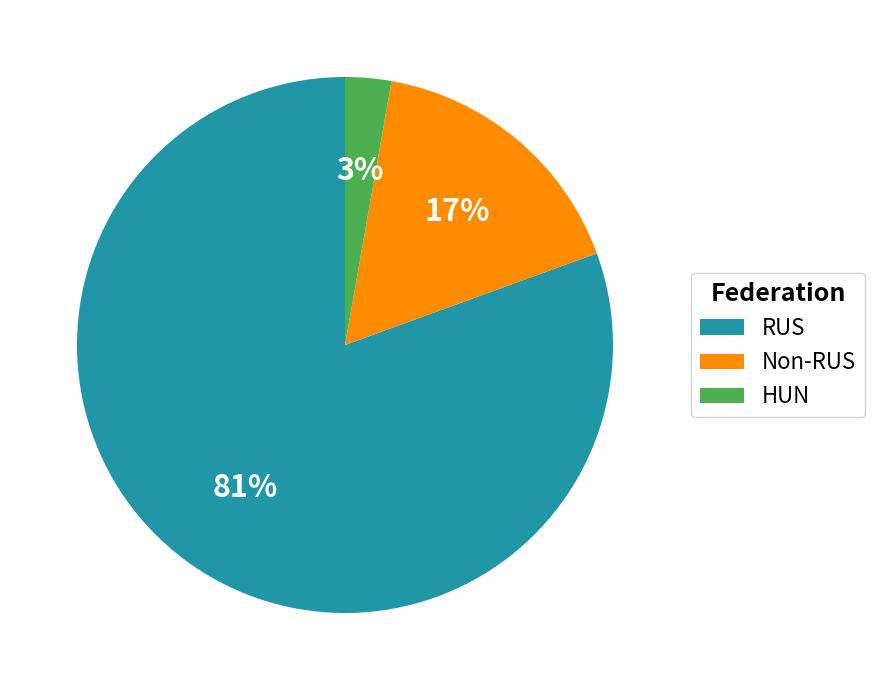

Does any single category account for the majority?

Yes